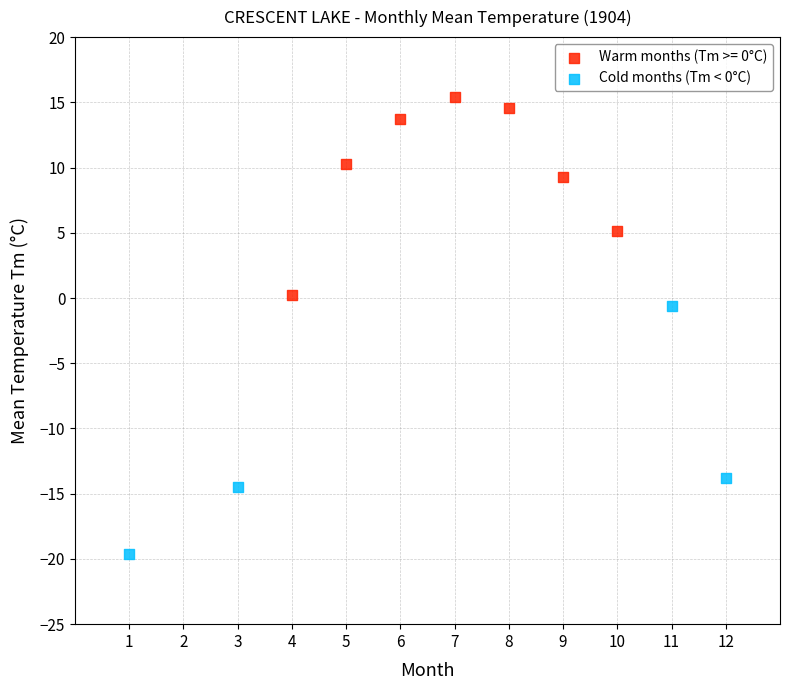

Which series contains the lowest Y value?

Cold months (Tm < 0°C)